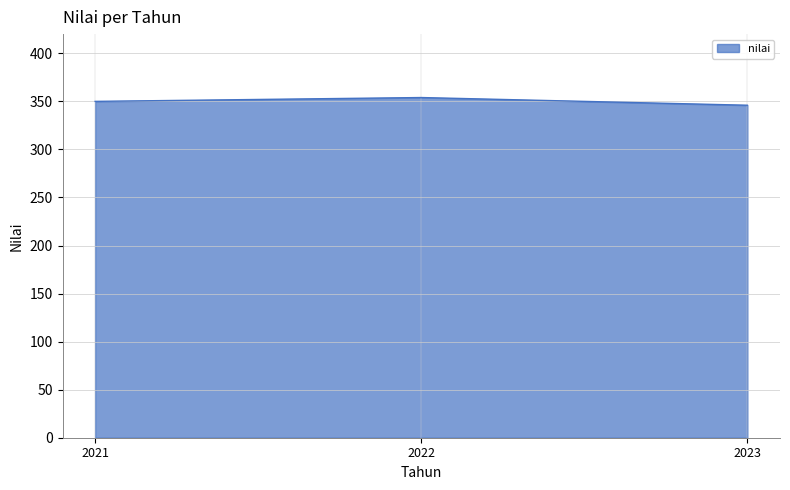

What is the sum of the values at 2023 and 2021?

696